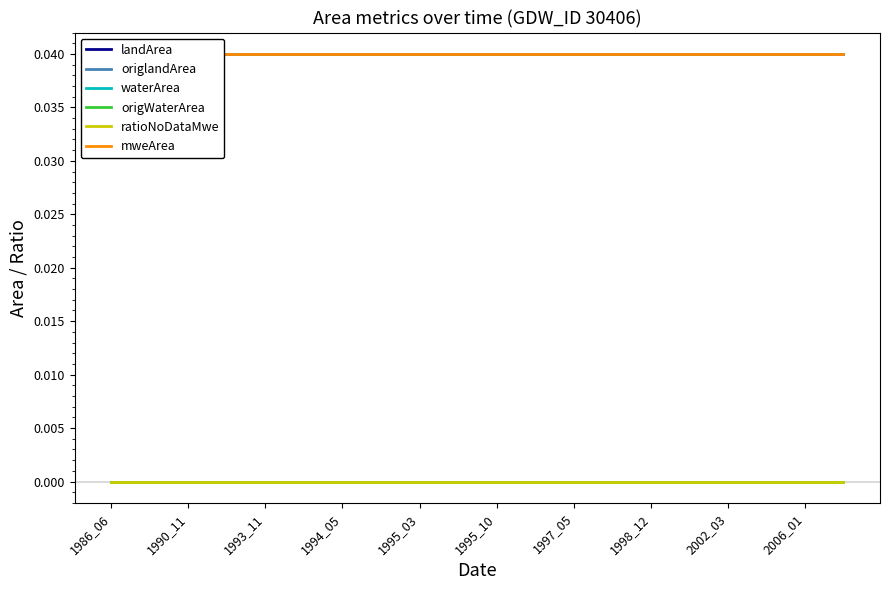

How many lines are shown in the chart?

6